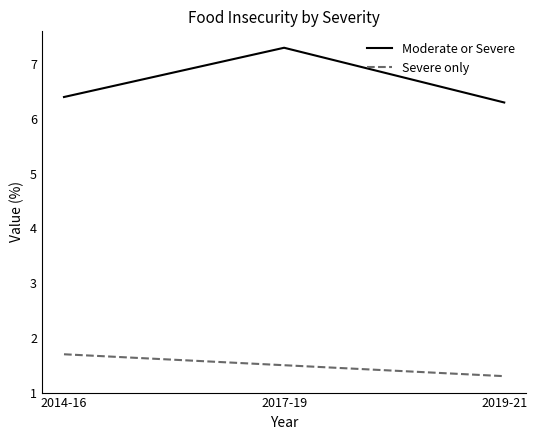

List the labels in order of Moderate or Severe value, smallest first.

2019-21, 2014-16, 2017-19